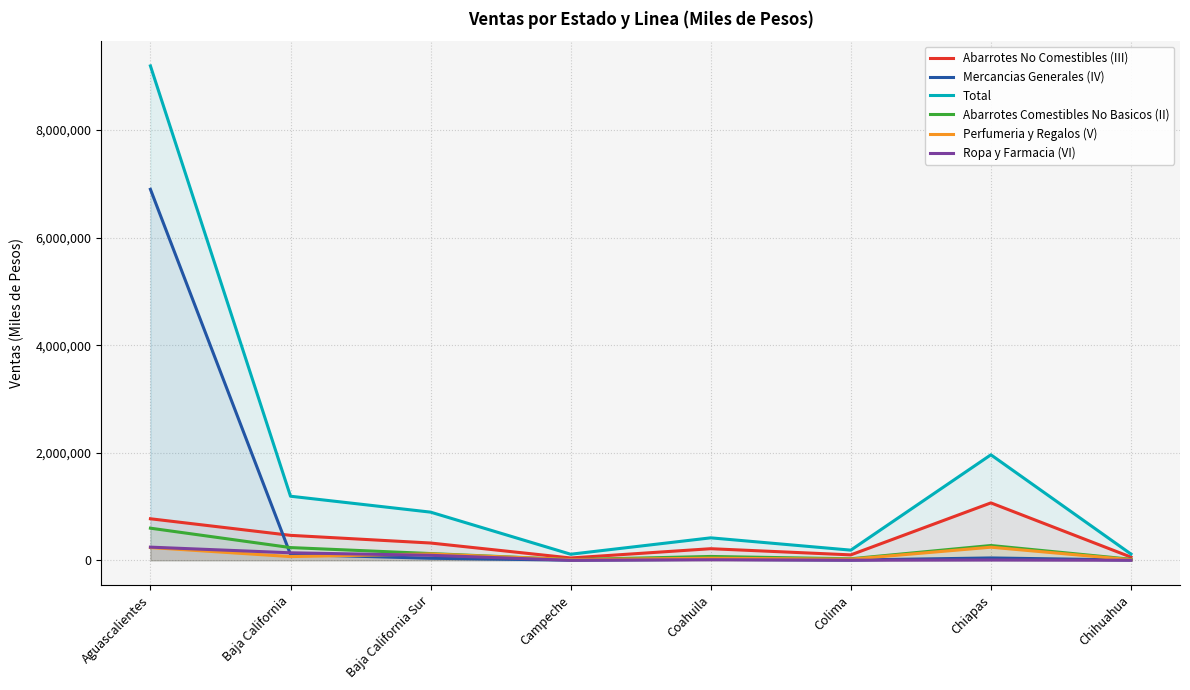

Reading left to right, what are all the values shown in this chart?

Abarrotes No Comestibles (III): 771690.0	463348.3	320767.8	42496.8	214977.1	100198.4	1066963.7	58783.2
Mercancias Generales (IV): 6898234.3	108703.9	37486.6	2400.2	16735.2	4271.3	43082.4	4805.4
Total: 9193421.4	1190989.2	894990.3	112255.5	417147.2	188254.9	1961438.0	115431.2
Abarrotes Comestibles No Basicos (II): 596658.0	236004.9	124900.8	12579.1	70697.6	27695.8	274485.0	18573.9
Perfumeria y Regalos (V): 236845.4	68686.0	117290.0	11944.6	38154.3	19496.2	243088.3	10082.9
Ropa y Farmacia (VI): 244093.0	138969.3	92156.6	0.0	9568.2	1458.6	4946.7	378.2